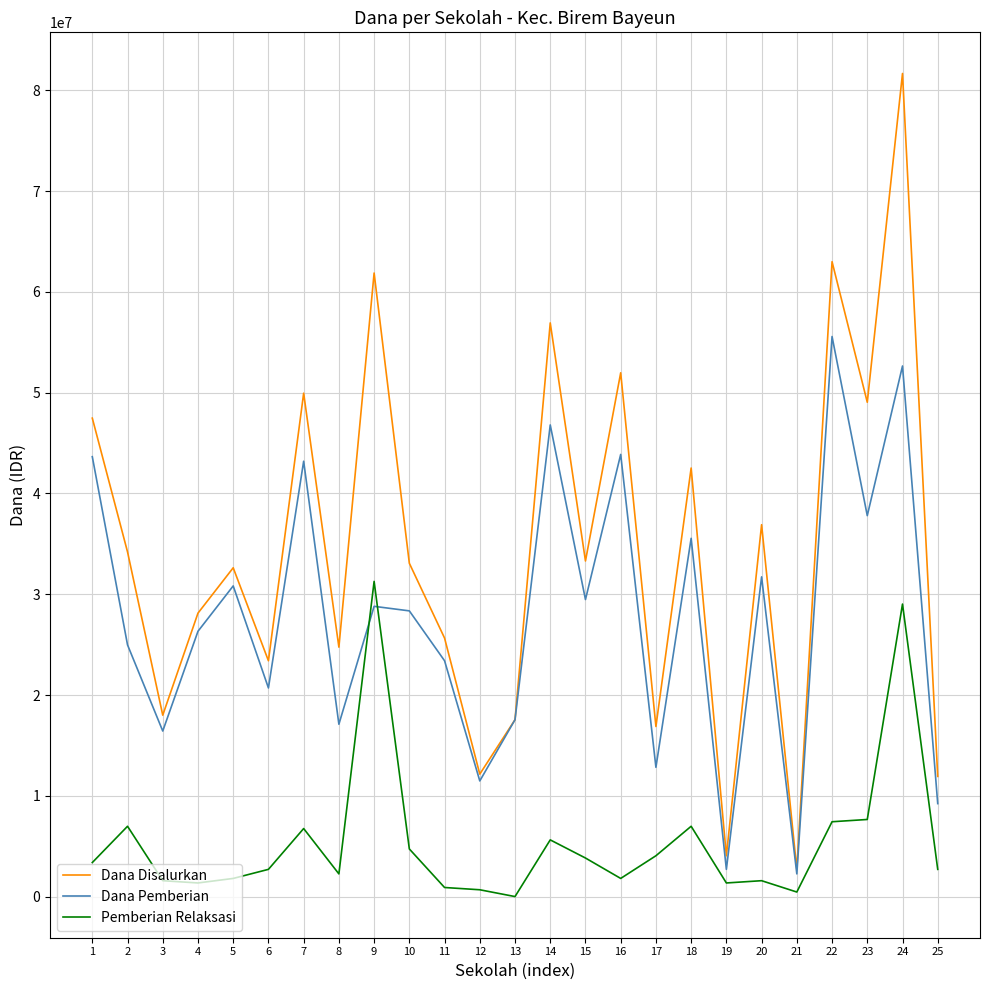

What is the approximate value of Dana Pemberian at 15?

29475000